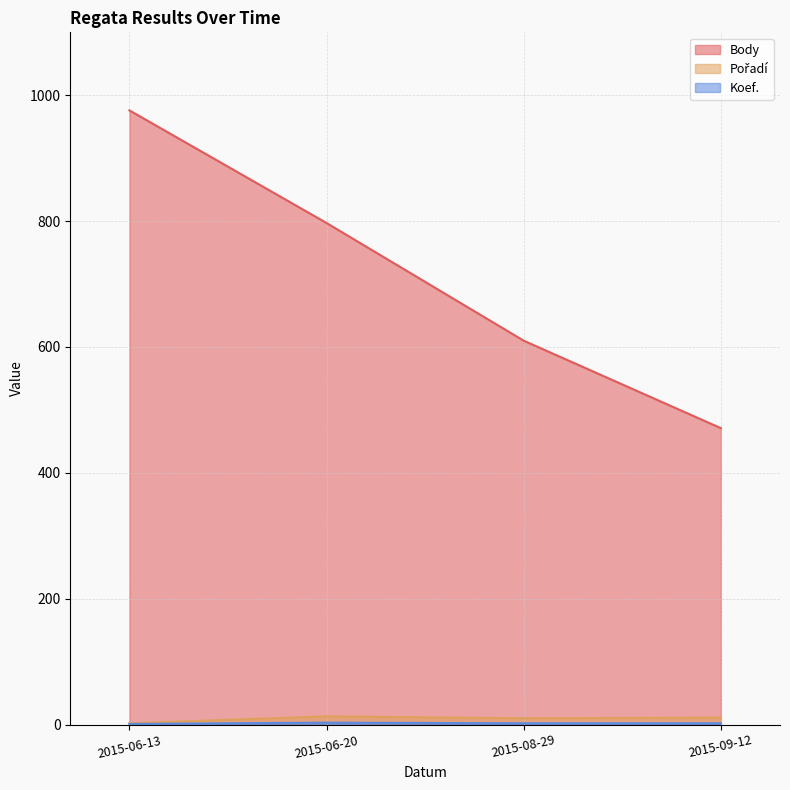

Reading left to right, extract all data points from this chart.

Body: 2015-06-13=976	2015-06-20=797	2015-08-29=610	2015-09-12=471
Pořadí: 2015-06-13=2	2015-06-20=13	2015-08-29=10	2015-09-12=11
Koef.: 2015-06-13=1	2015-06-20=3	2015-08-29=2	2015-09-12=2